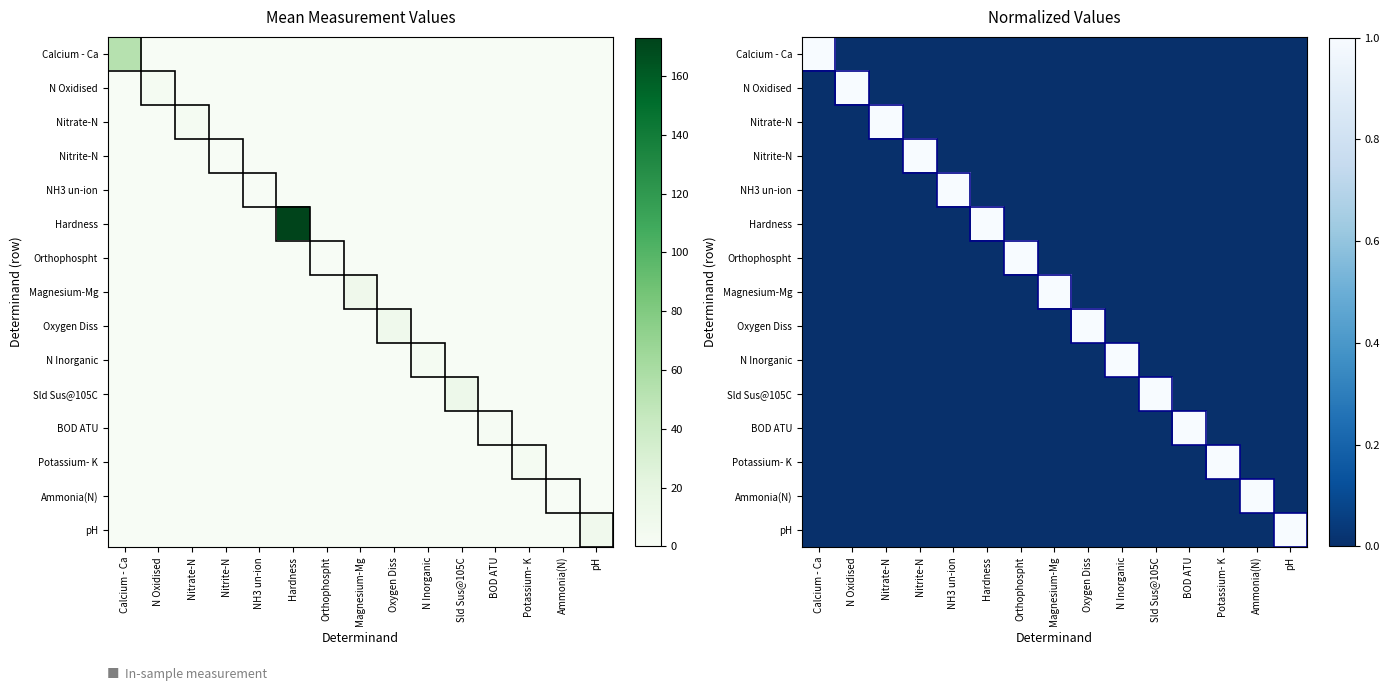

Rank the categories by Oxygen Diss value from lowest to highest.

Calcium - Ca, N Oxidised, Nitrate-N, Nitrite-N, NH3 un-ion, Hardness, Orthophospht, Magnesium-Mg, N Inorganic, Sld Sus@105C, BOD ATU, Potassium- K, Ammonia(N), pH, Oxygen Diss